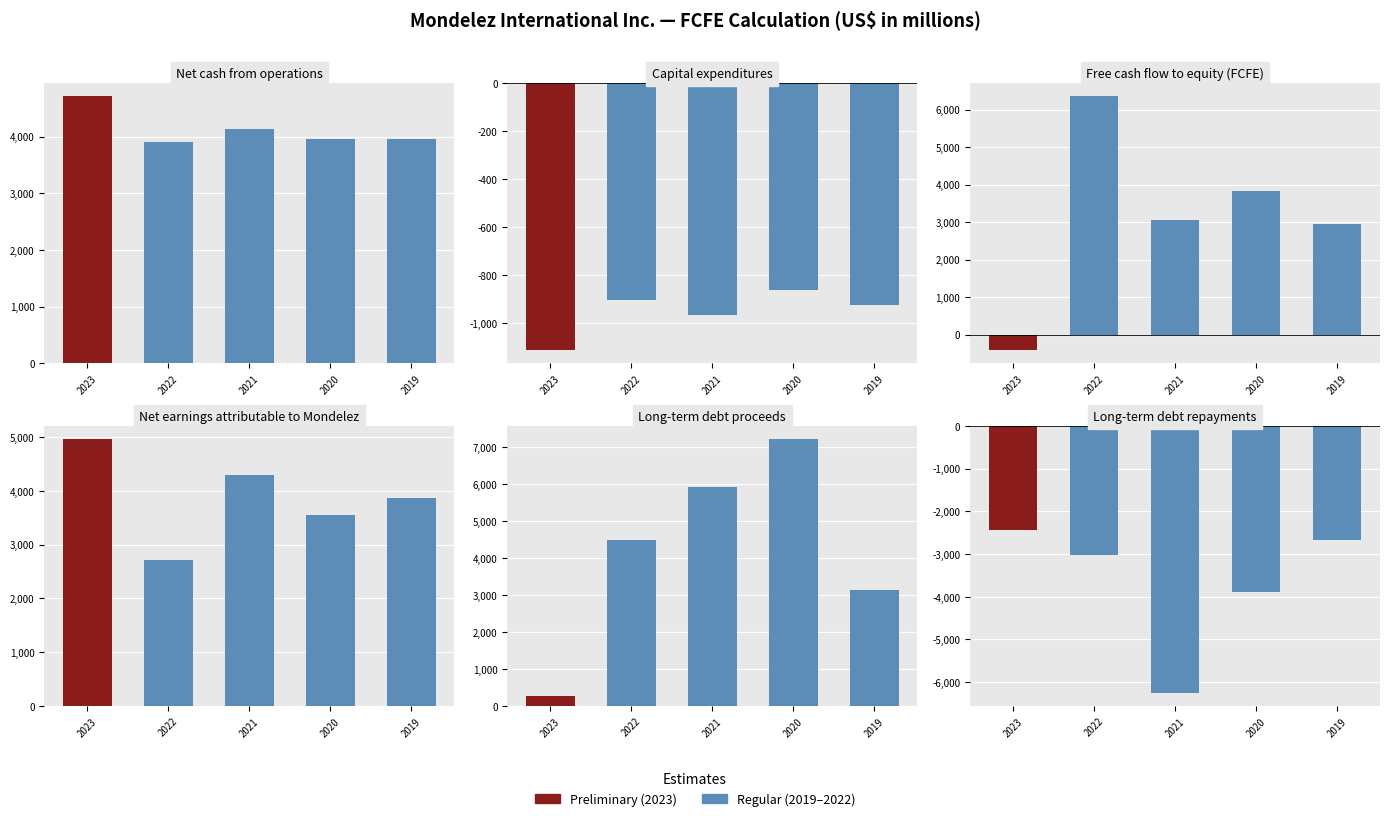

Is it true that Net earnings attributable to Mondelez equals 8516 at 2023?

False